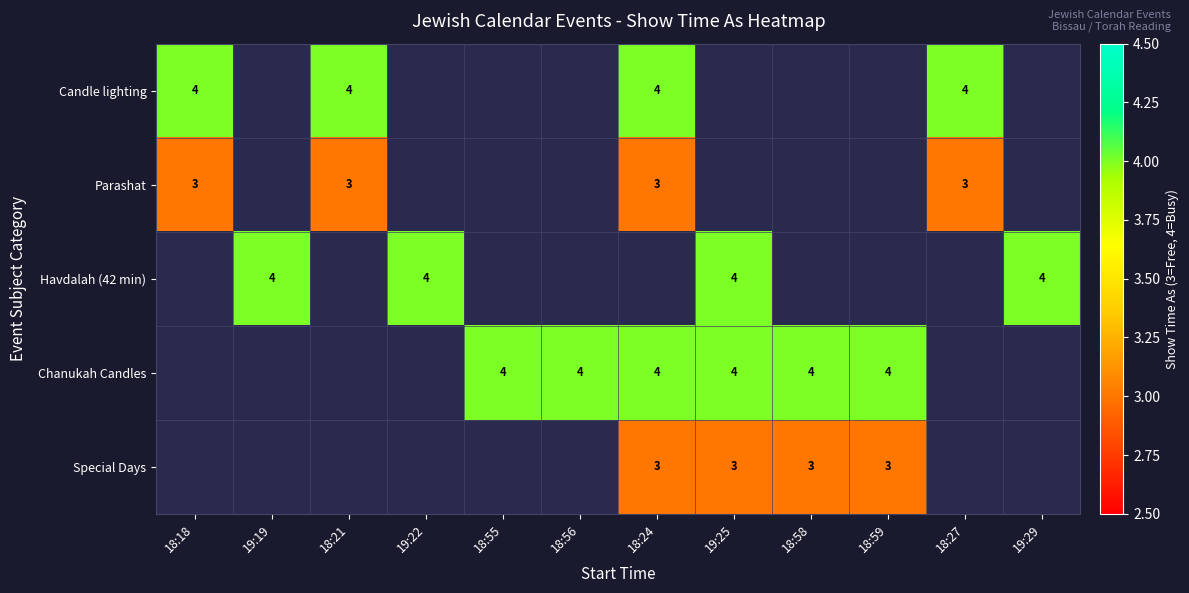

At which category does the chart reach its minimum across all series?

18:18